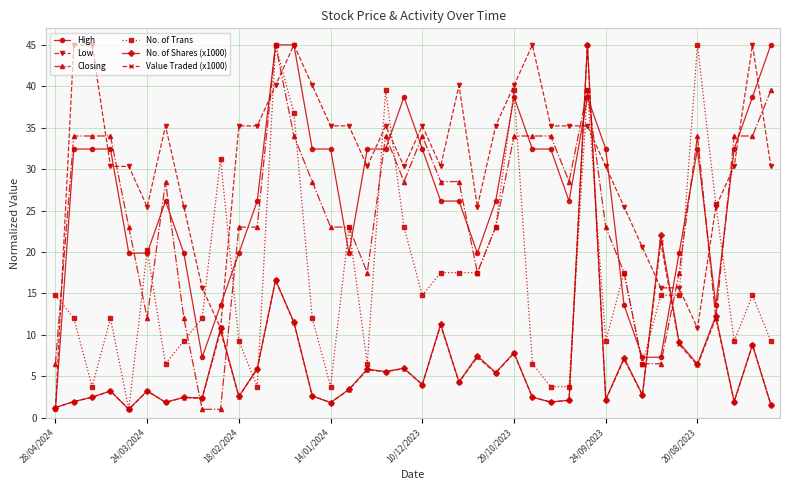

What is the difference between the maximum and minimum values in the No. of Shares (x1000) series?

44.0